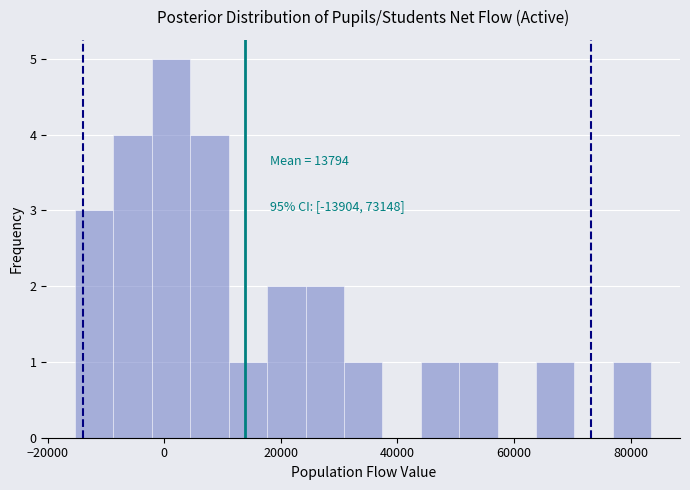

Read against the x-axis, roughly where is the centre of the tallest bar?

2000